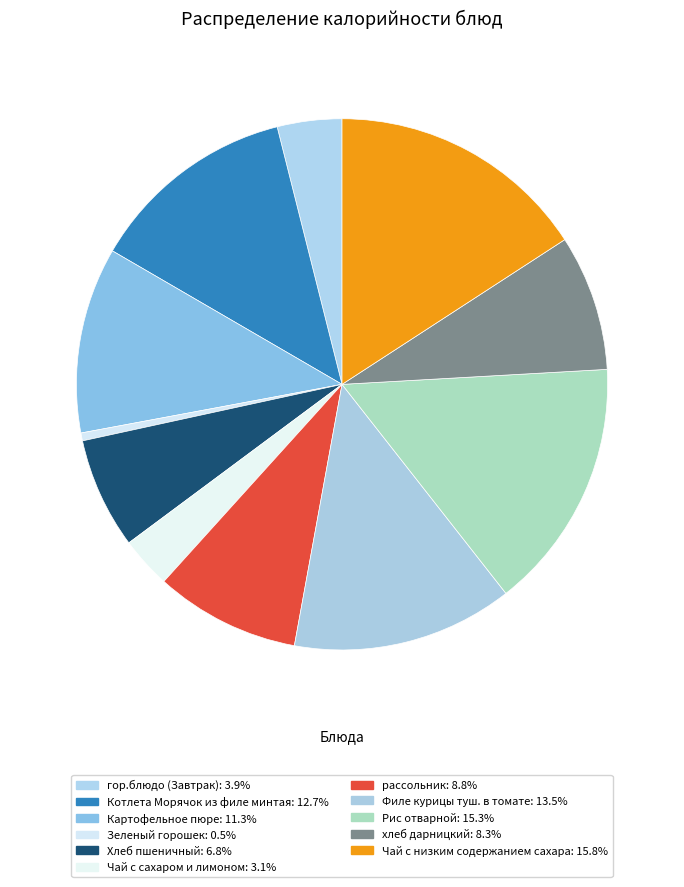

What portion of the pie excludes Котлета Морячок из филе минтая?

87.3%